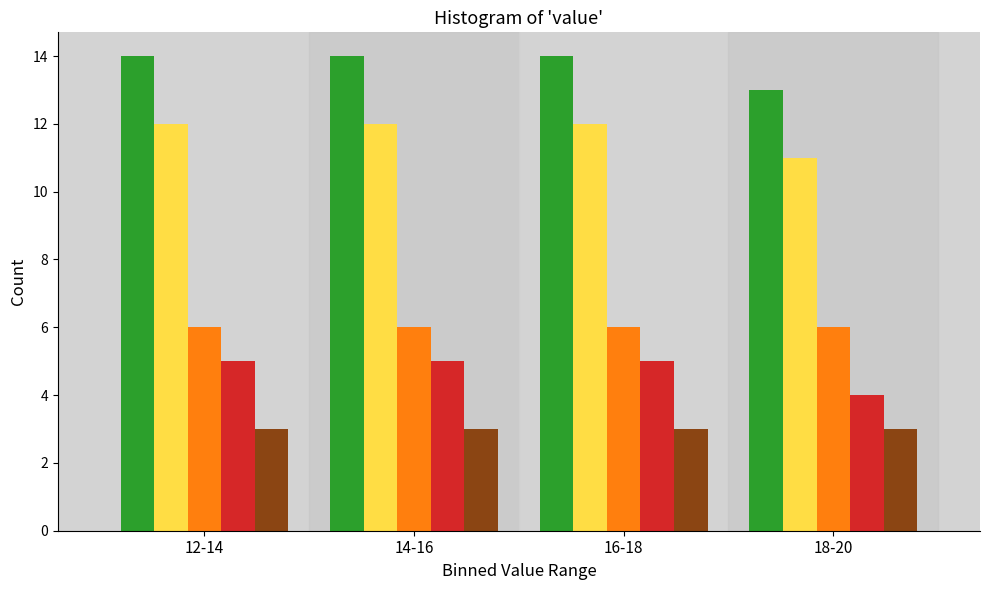

What is the maximum value shown in the chart?

14